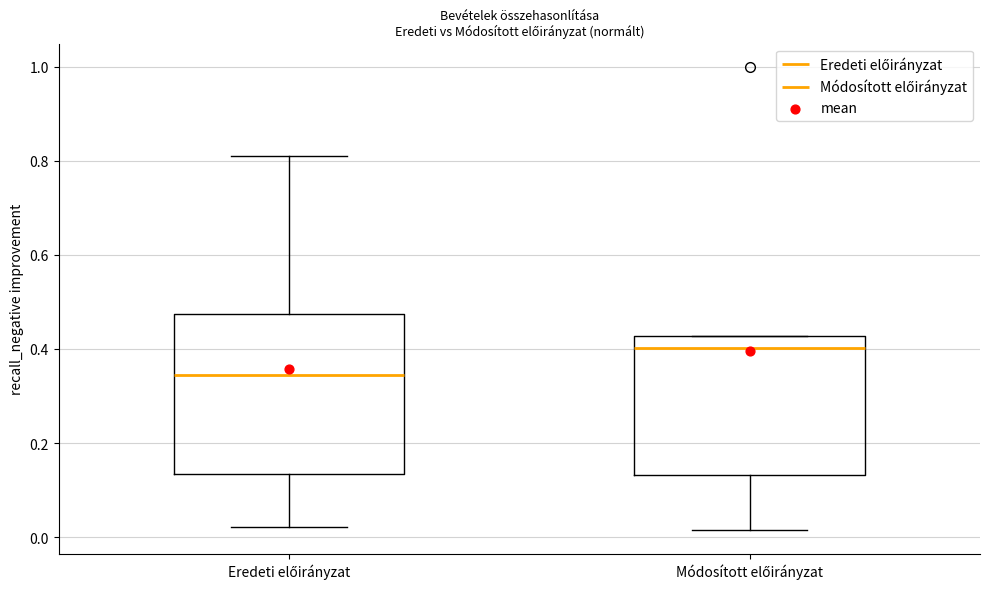

Comparing the boxes themselves (not the whiskers), which one is the tallest?

Eredeti előirányzat